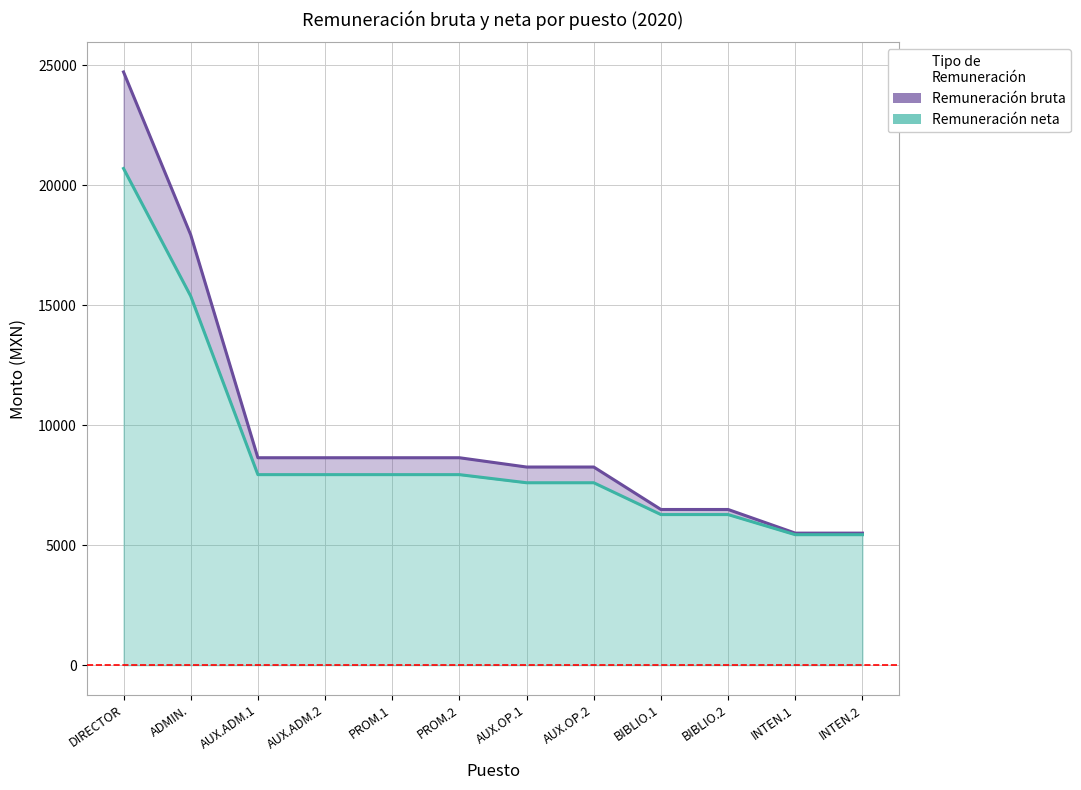

What is the smallest value displayed?

5436.0